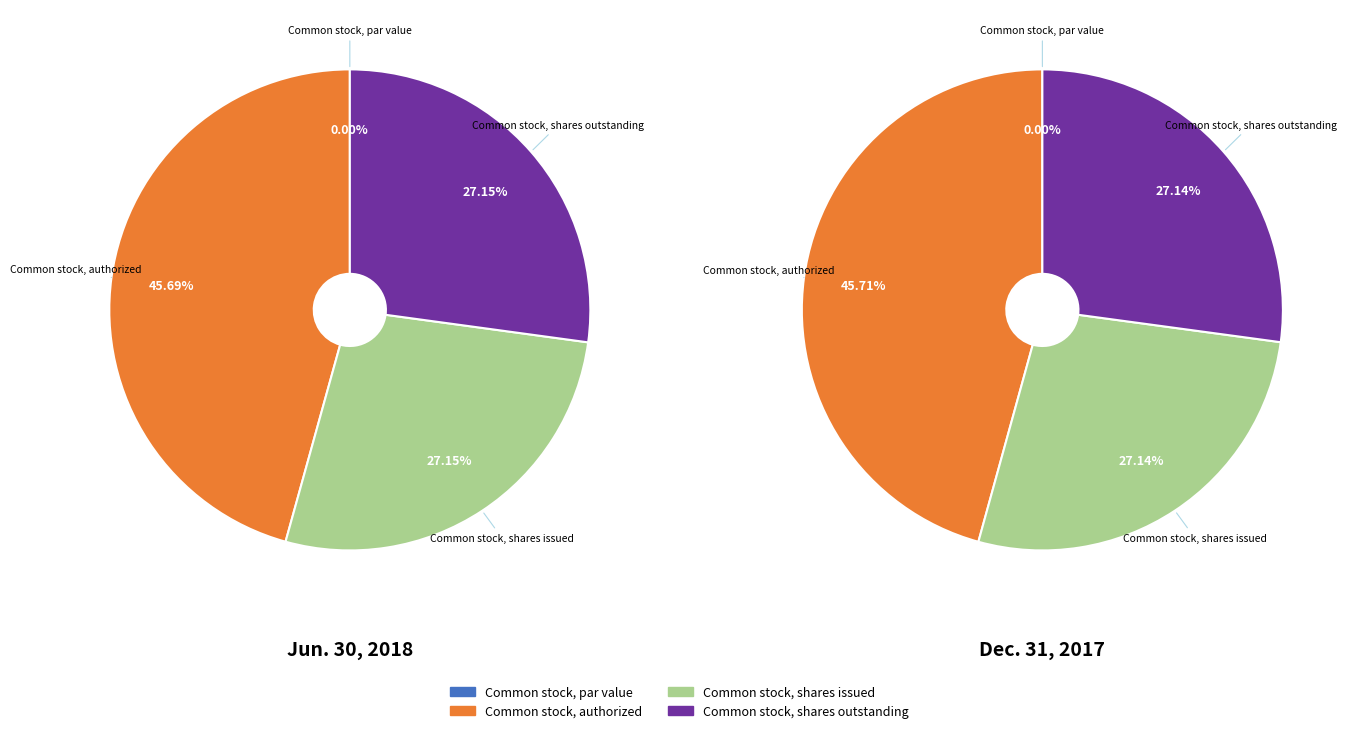

What is the smallest slice in the pie chart?

Common stock, par value